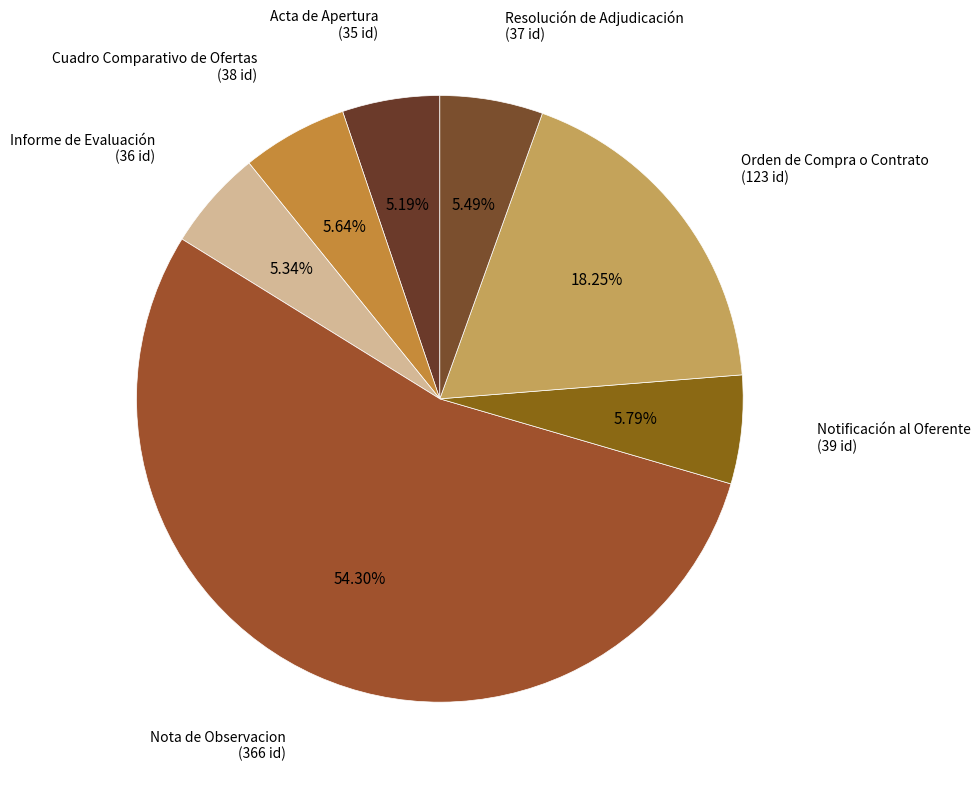

Count the number of slices in the pie.

7